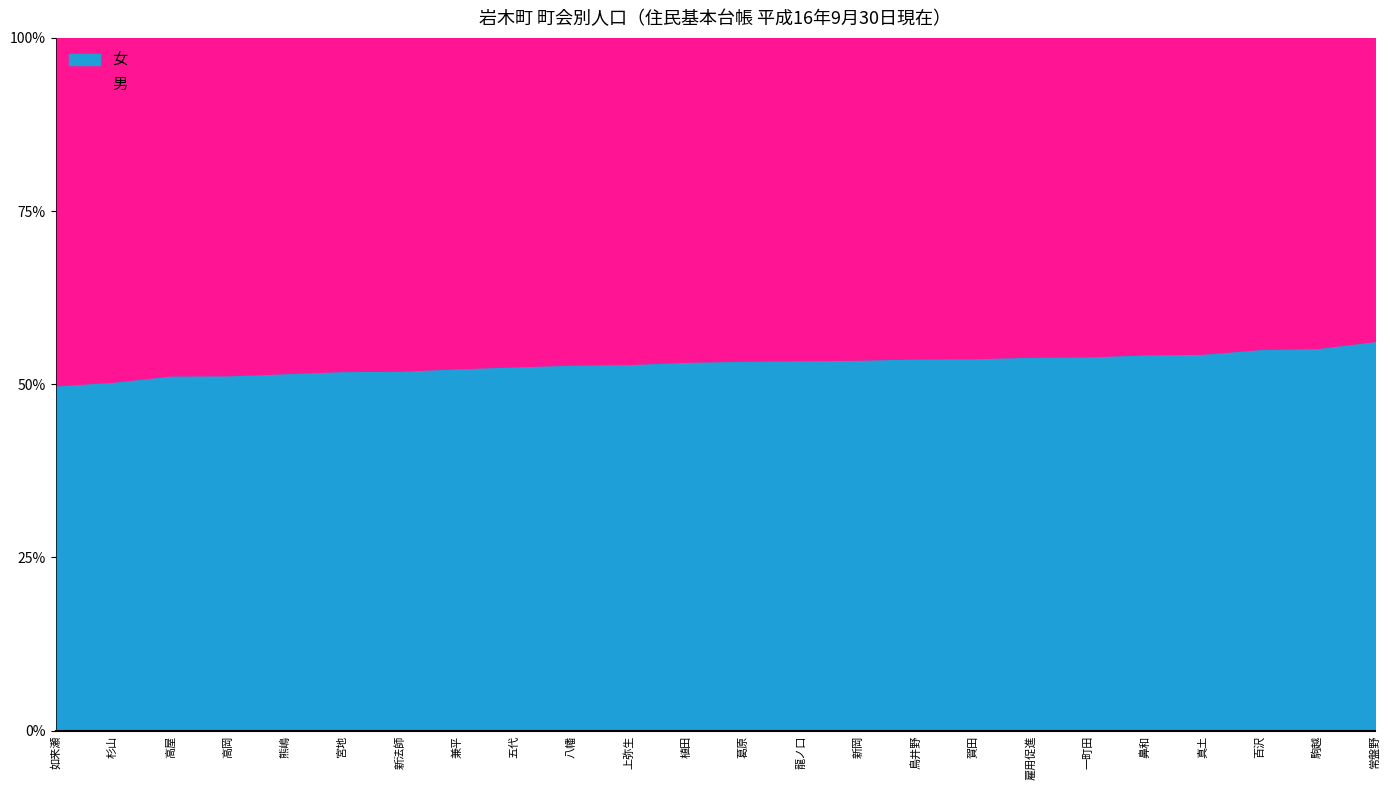

What is the lowest value of the 女 series?

49.9